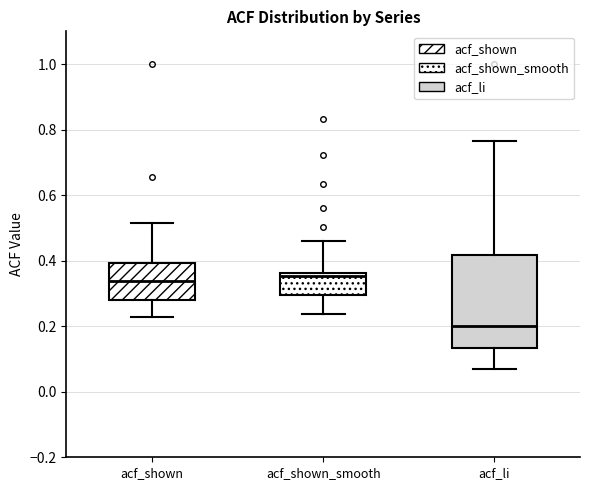

Reading left to right, transcribe this box plot: for each box, give where its median line is, the range the box spans, and where its two whiskers end, as read against the y-axis. The values are not printed on the chart, so give them approximately, as read against the axis.

acf_shown: median 0.34, box 0.28 to 0.40, whiskers 0.22 to 0.52
acf_shown_smooth: median 0.36 (just below the box's upper edge), box 0.30 to 0.36, whiskers 0.24 to 0.46
acf_li: median 0.20, box 0.14 to 0.42, whiskers 0.06 to 0.76